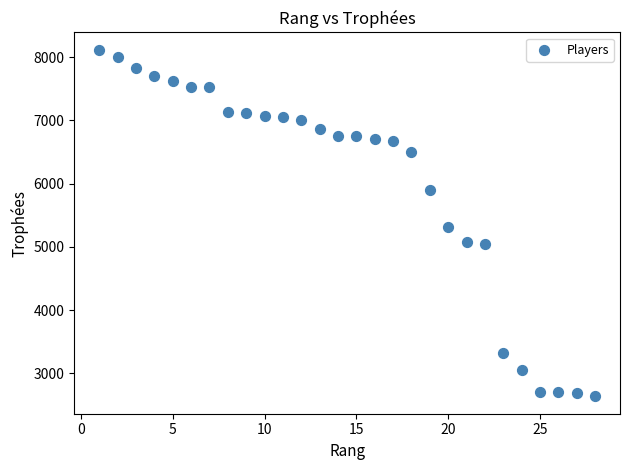

What is the range of Y values (max minus min)?

5481